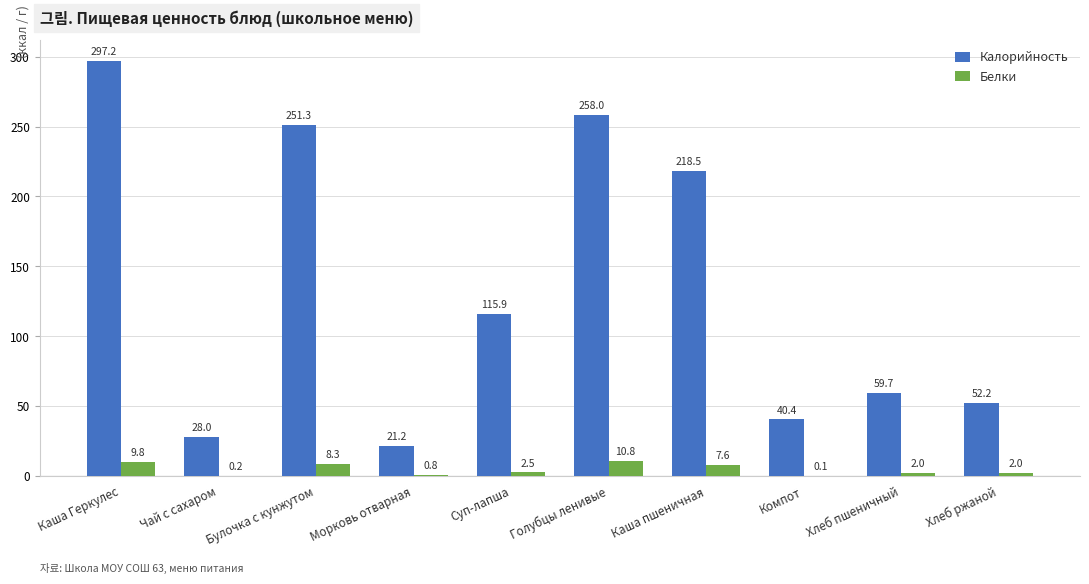

Is the value of Калорийность at Чай с сахаром greater than the value of Белки at Каша пшеничная?

Yes